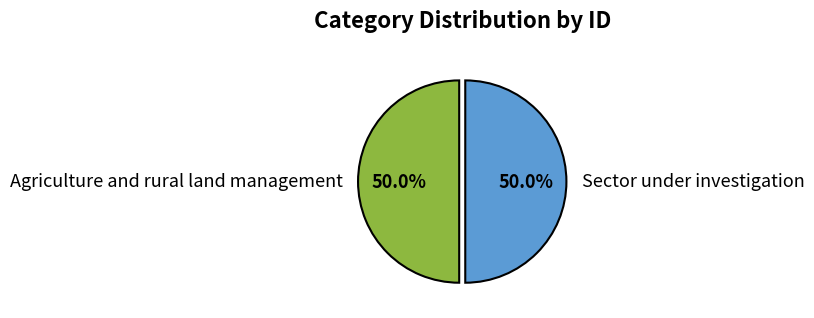

Is it true that Agriculture and rural land management is 50% of the pie?

True